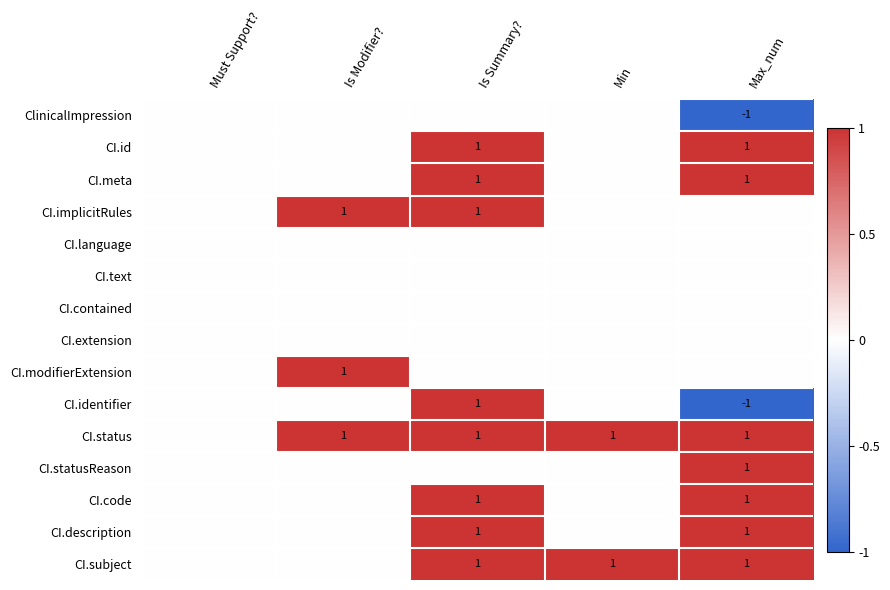

The value of CI.statusReason at Max_num is 1. True or false?

True